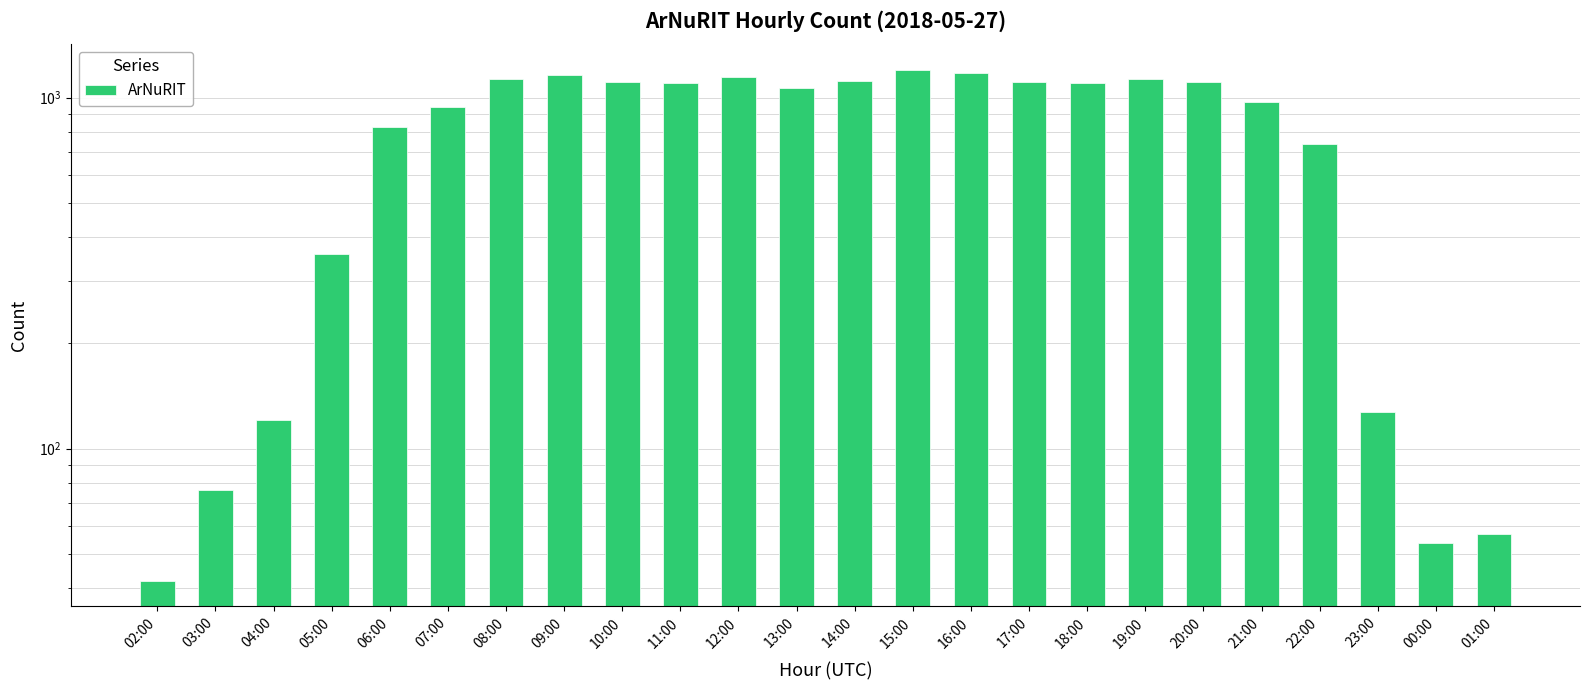

True or false: the data shows 84 at 23:00.

False